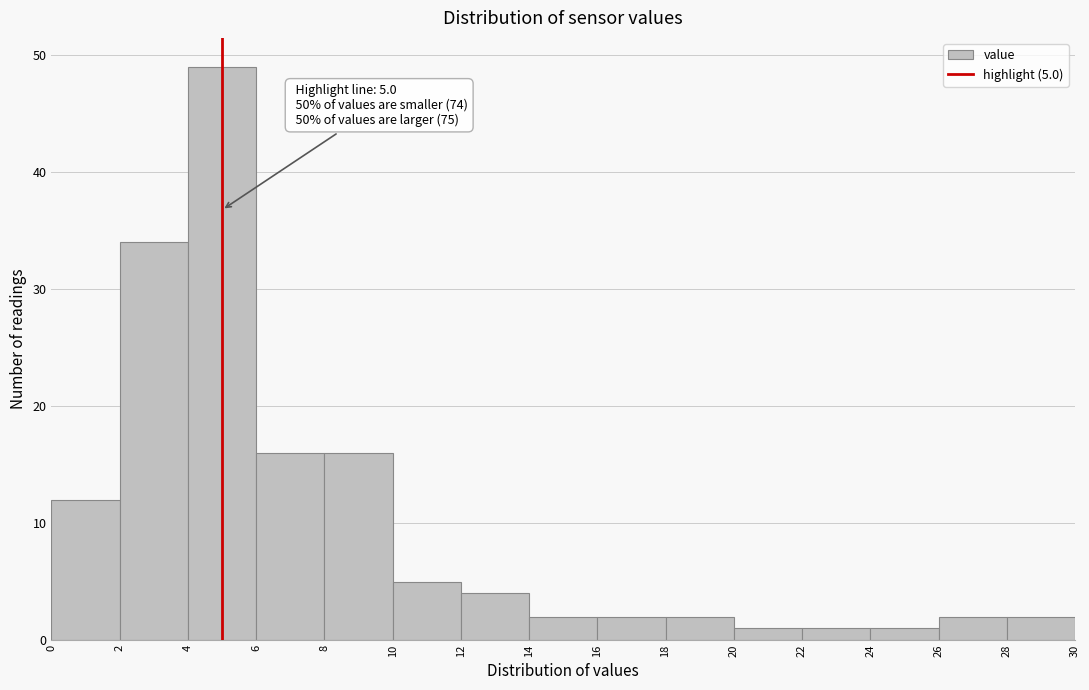

Which range on the x-axis has the tallest bar?

4 to 6